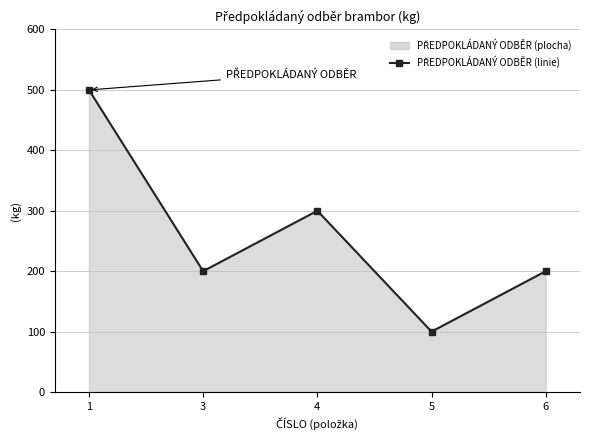

True or false: the data shows 200 at 6.

True